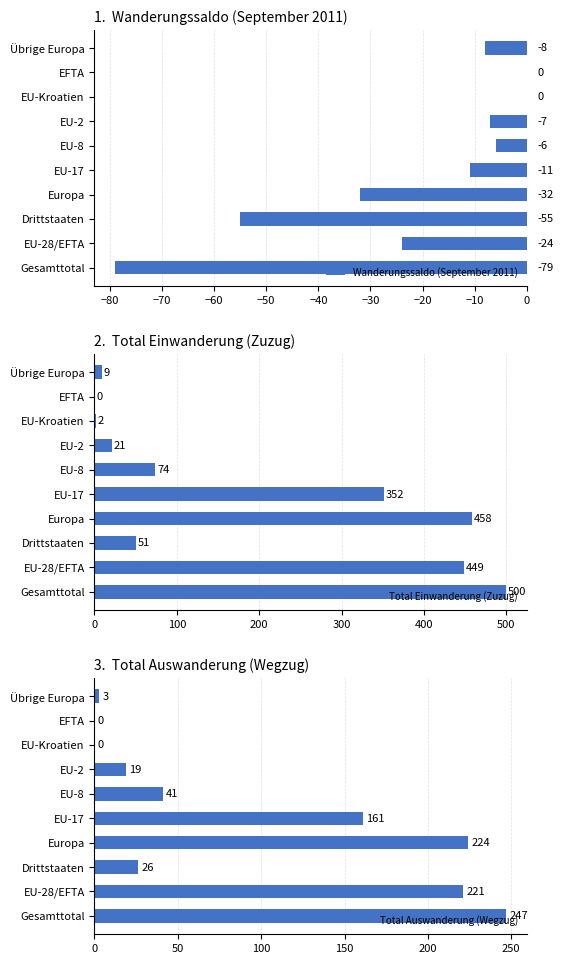

Read the Wanderungssaldo (September 2011) value at EU-2, to the nearest 5.

-5